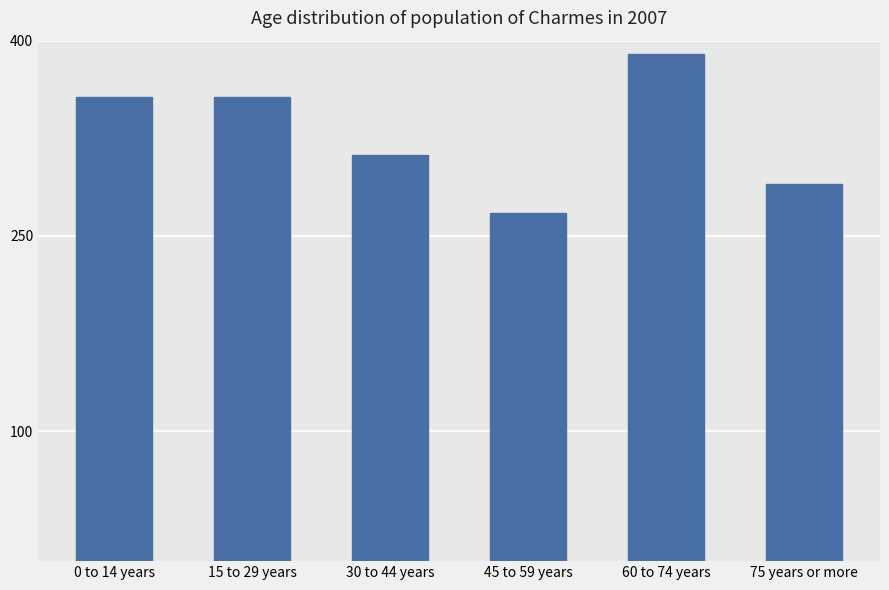

Is it true that the value at 30 to 44 years is 516.2?

False